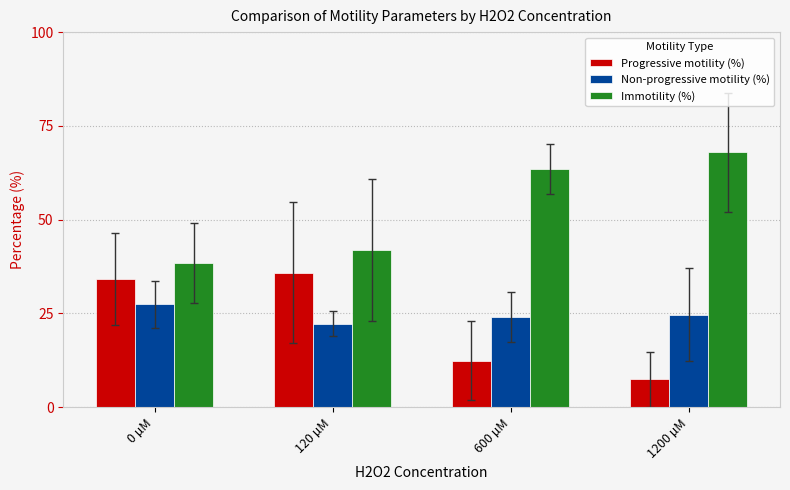

How many bars are there in each group?

3